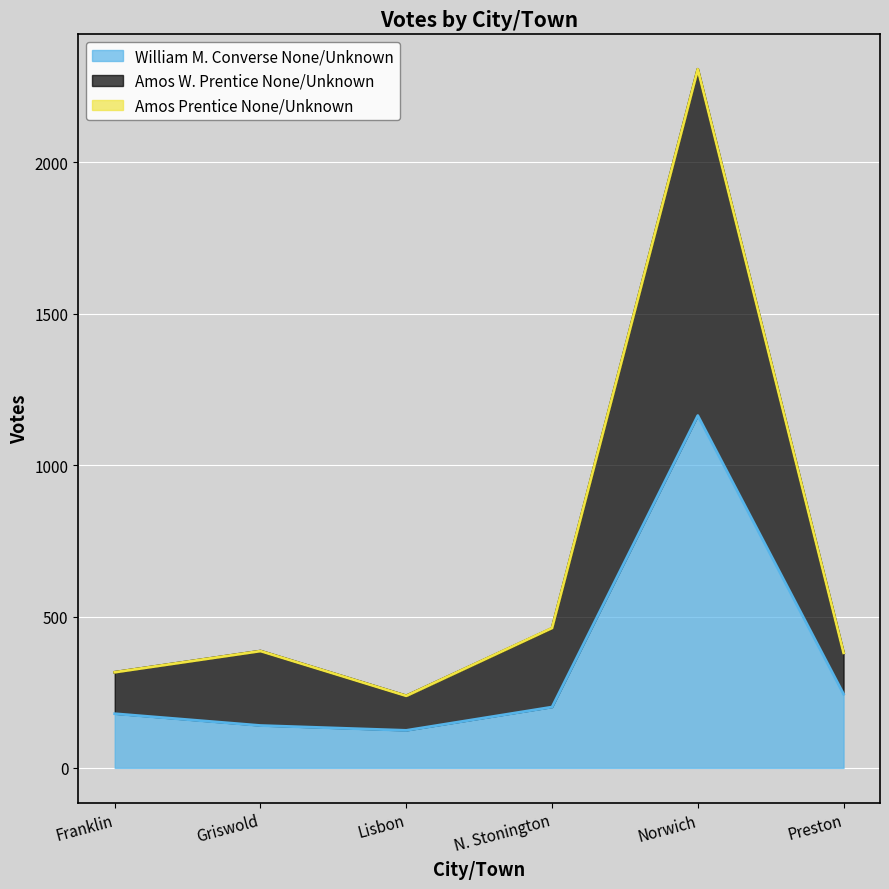

What value does the William M. Converse None/Unknown series have at N. Stonington?

201